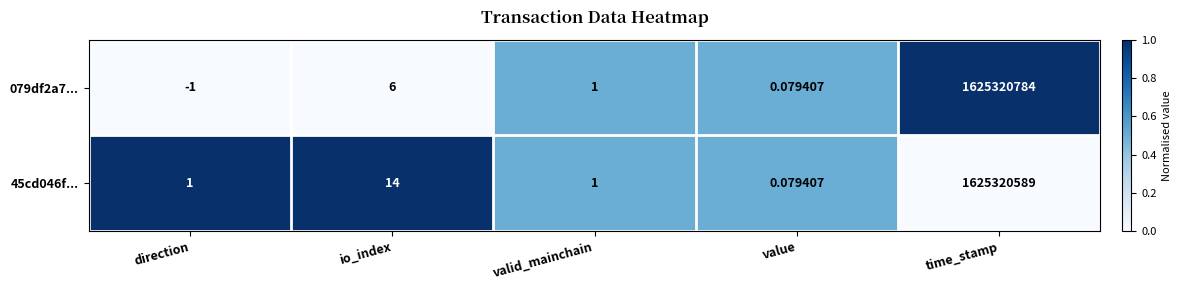

What is the spread (max minus min) of values at io_index?

8.0